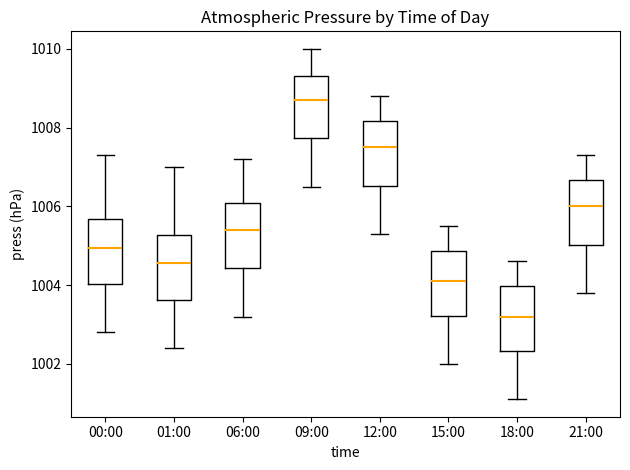

Which box's median line is the lowest?

18:00